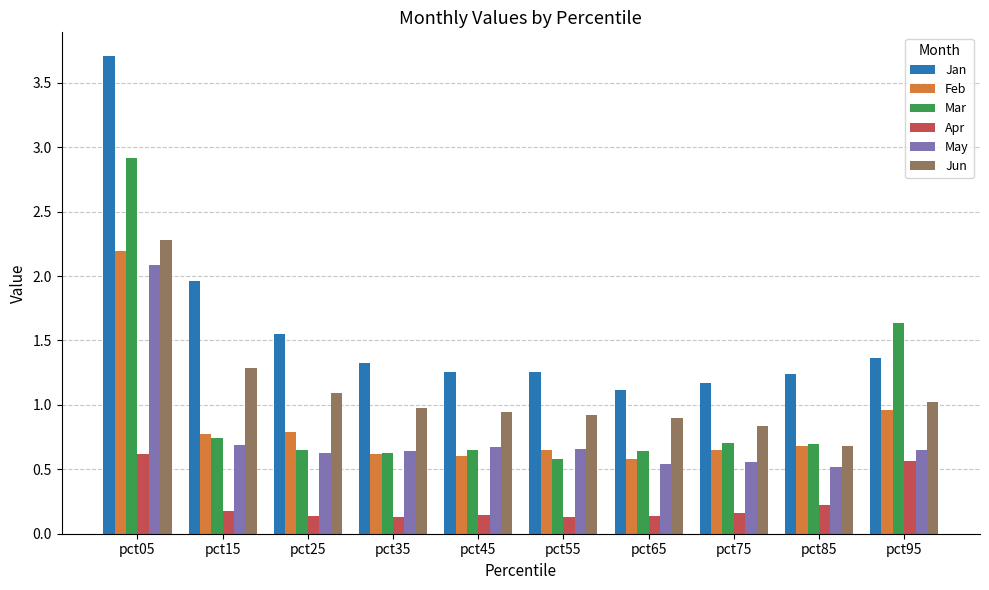

What is the difference between the highest and lowest values at pct65?

1.0